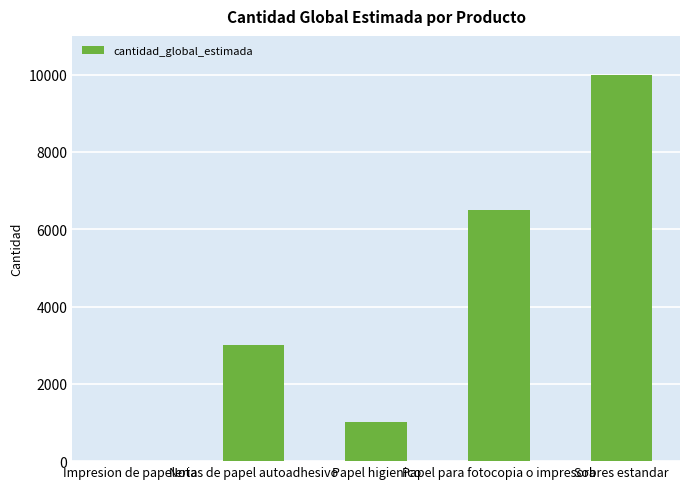

The value at Sobres estandar is 15173. True or false?

False